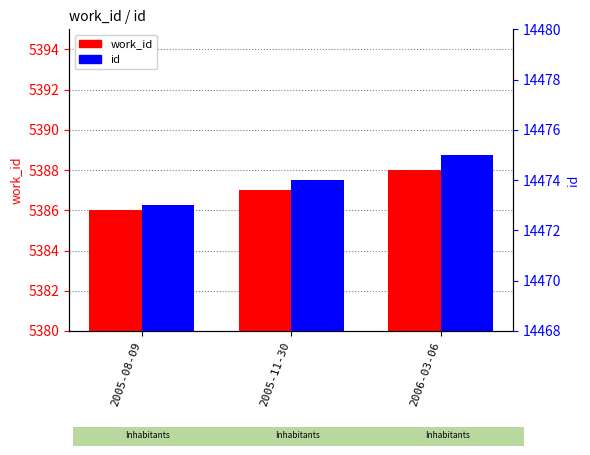

At which category is the sum across all series the highest?

2006-03-06